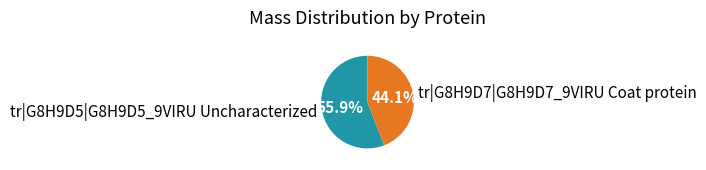

What percentage is the tr|G8H9D5|G8H9D5_9VIRU Uncharacterized slice, to the nearest percent?

56%